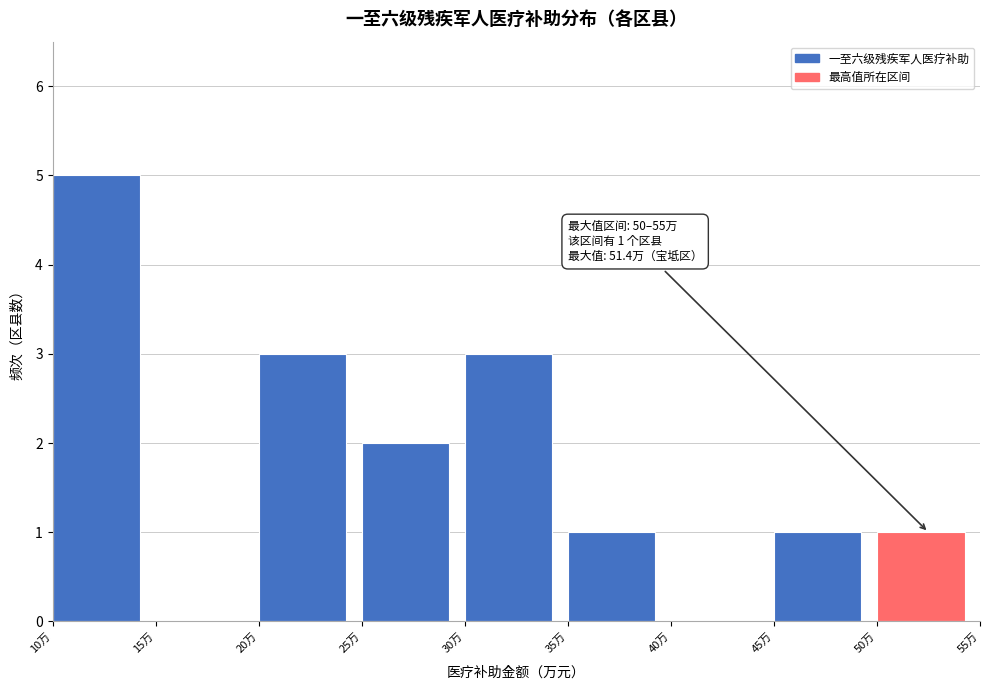

Which range on the x-axis has the tallest bar?

10 to 15